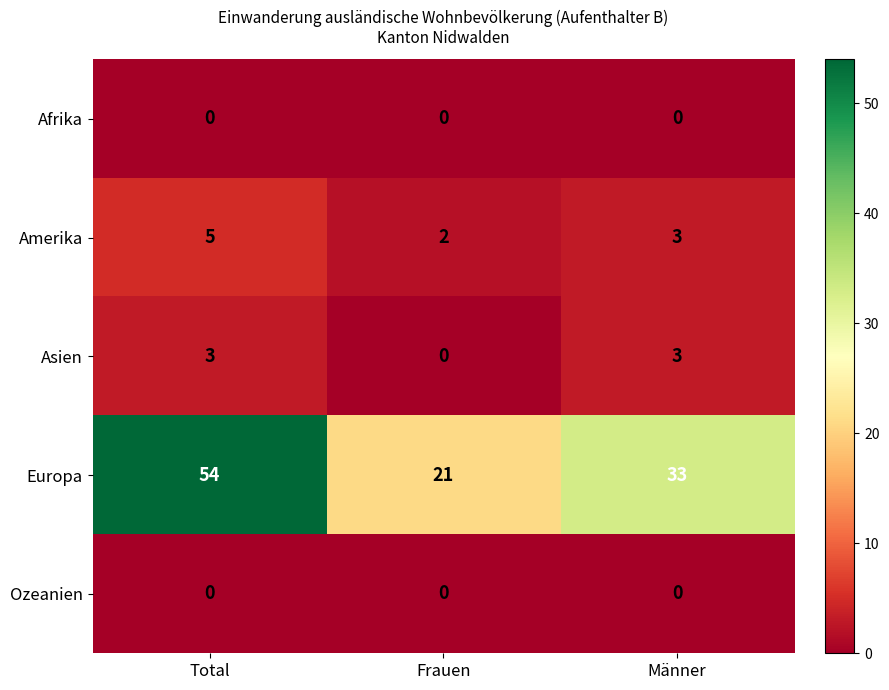

List the labels in order of Amerika value, smallest first.

Frauen, Männer, Total